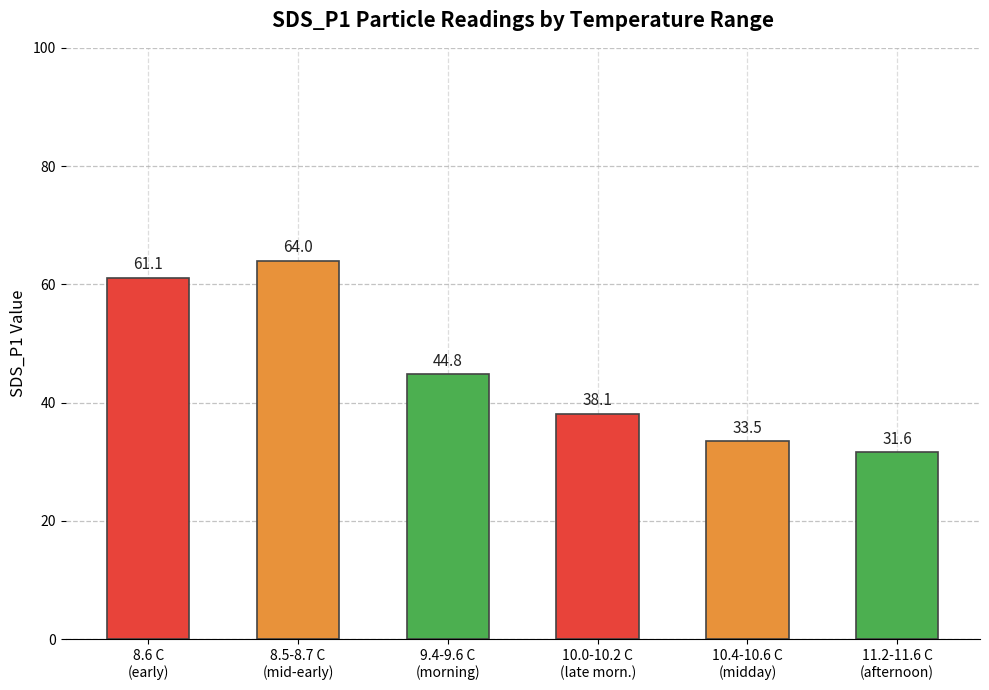

Where is the data nearest to the value 47?

9.4-9.6 C
(morning)